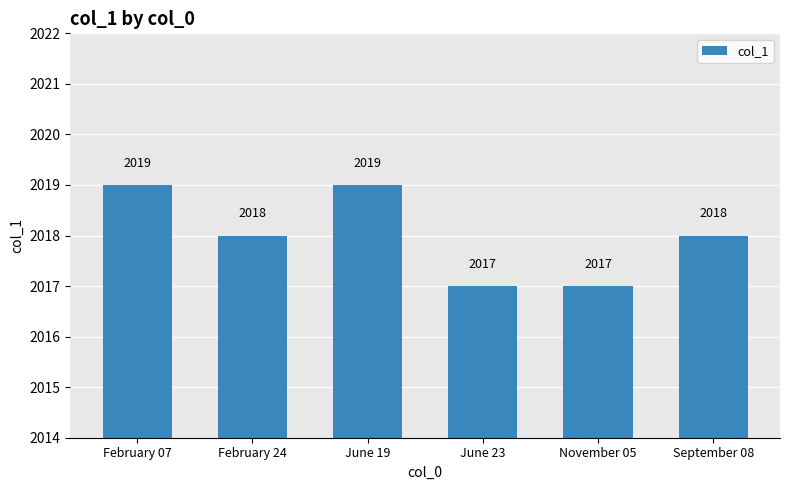

What is the label of the 3rd bar from the right?

June 23